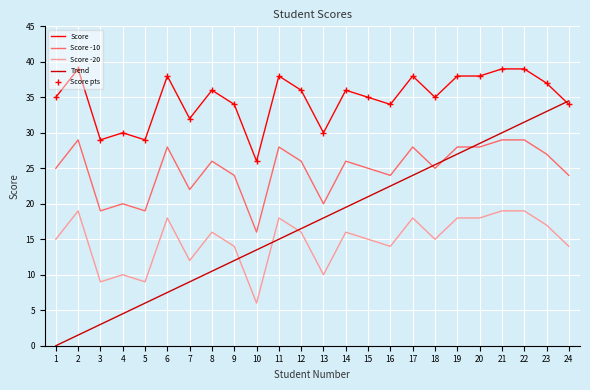

True or false: Score pts has a value of 30.0 at 13.

True